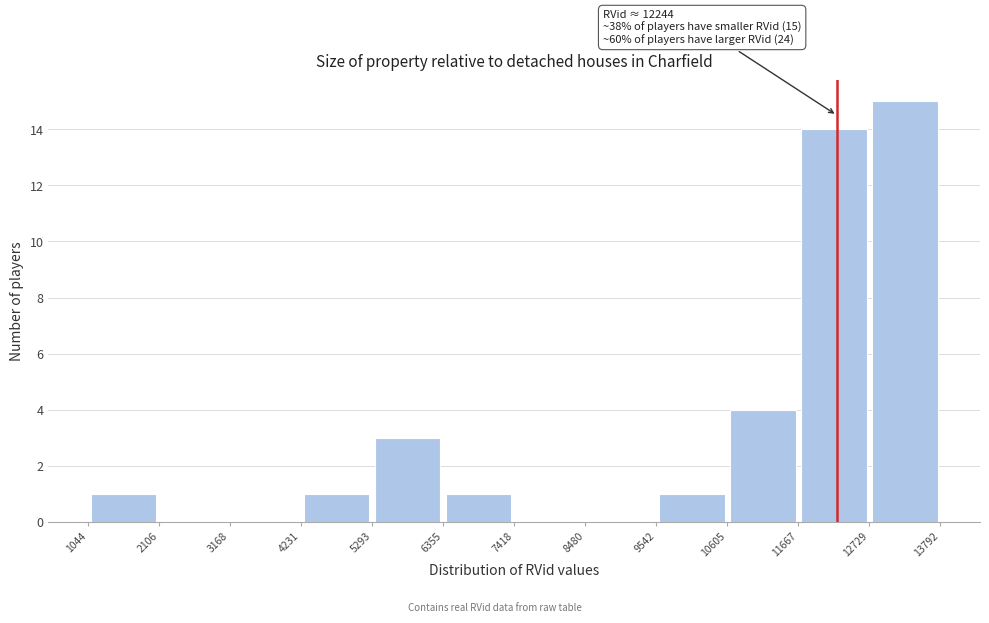

Which range on the x-axis has the tallest bar?

12729 to 13792